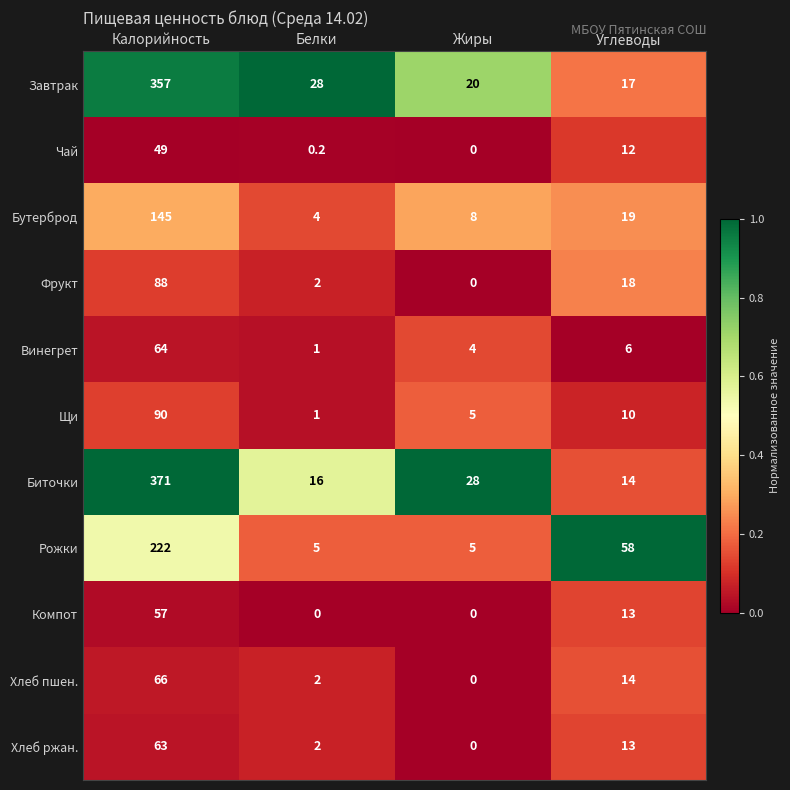

Between Калорийность and Белки, which series saw the biggest shift?

Биточки